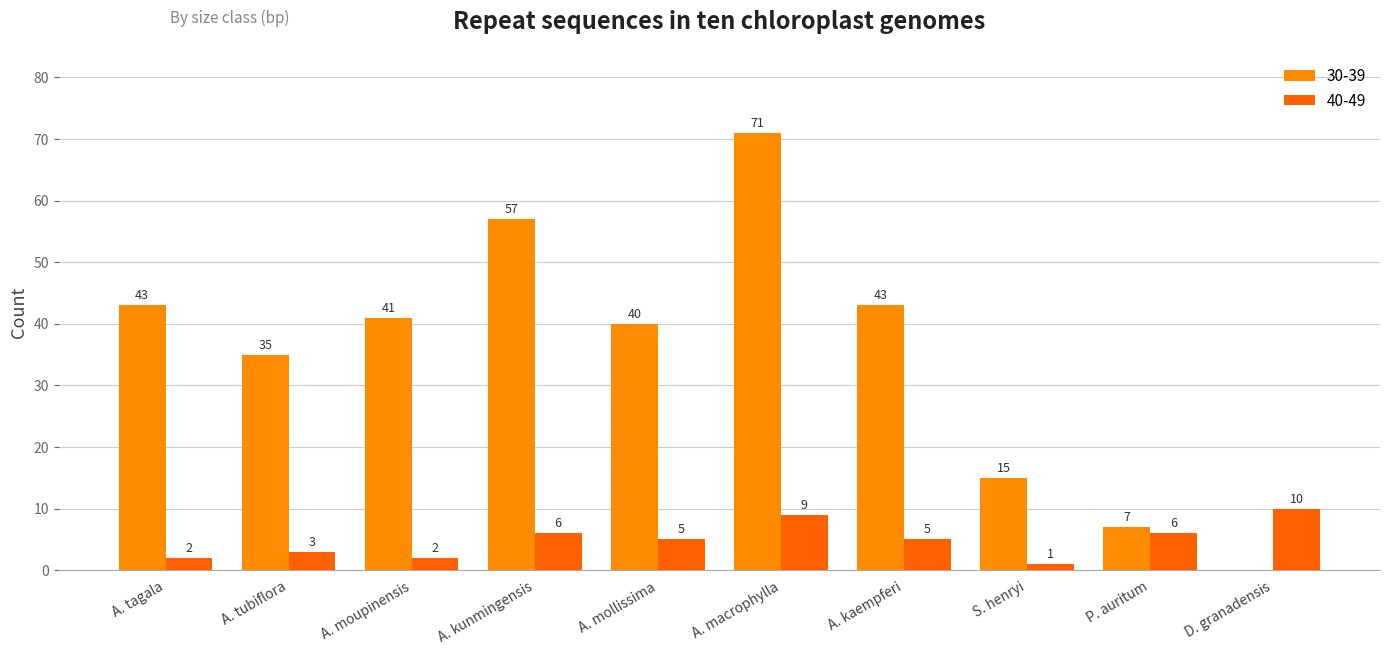

Which series changed the most between A. kaempferi and P. auritum?

30-39